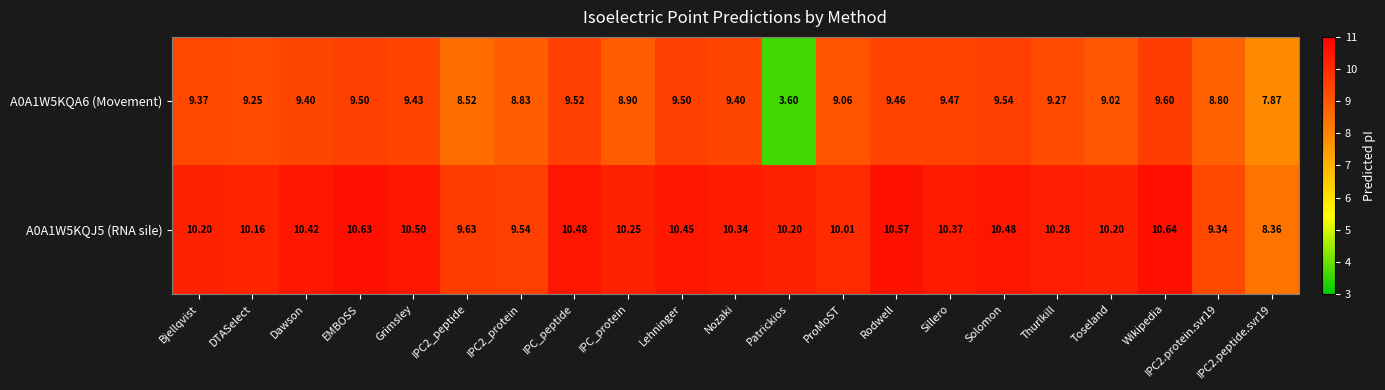

Which category has the lowest value across all series?

Patrickios